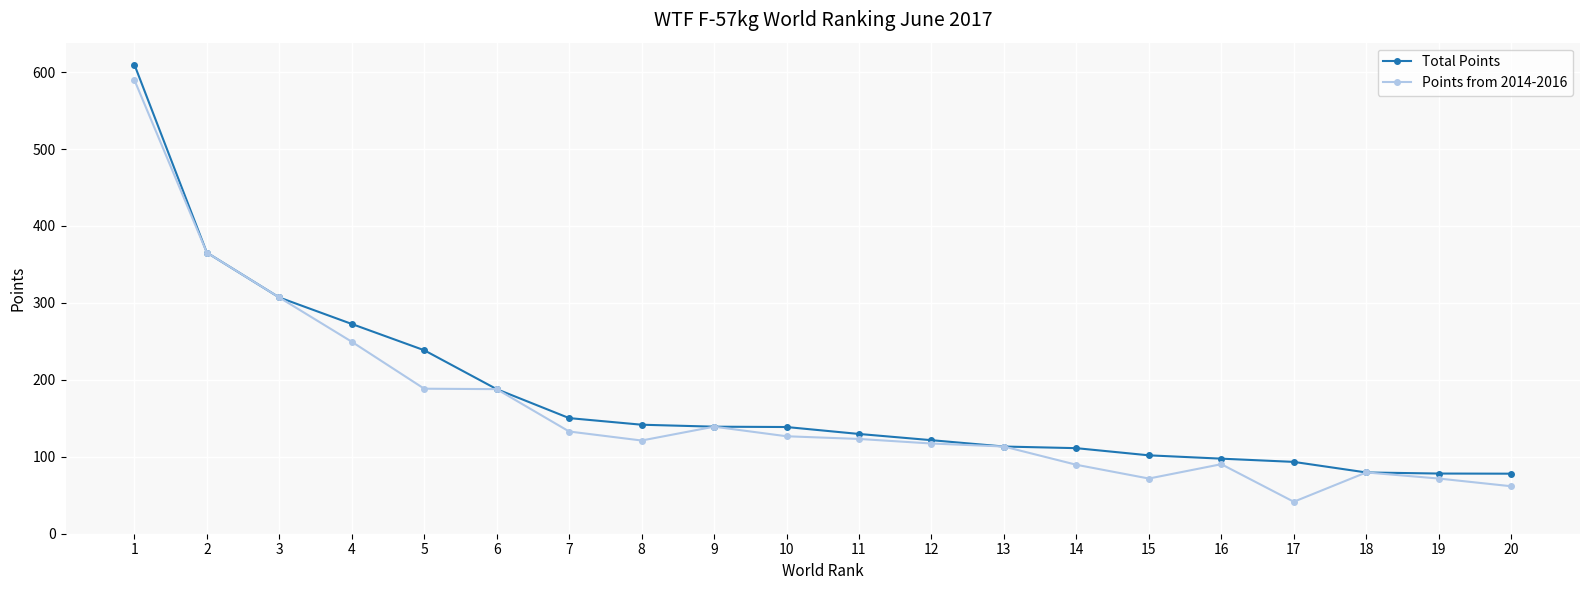

Which series changed the most between 1 and 9?

Total Points